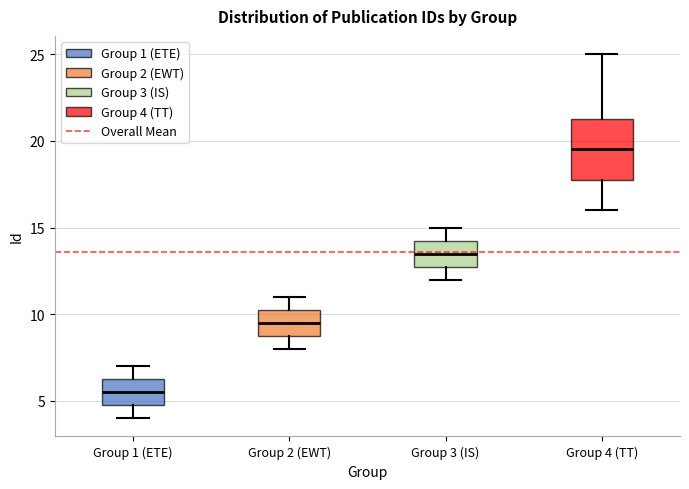

Which box has the lowest median line?

Group 1 (ETE)